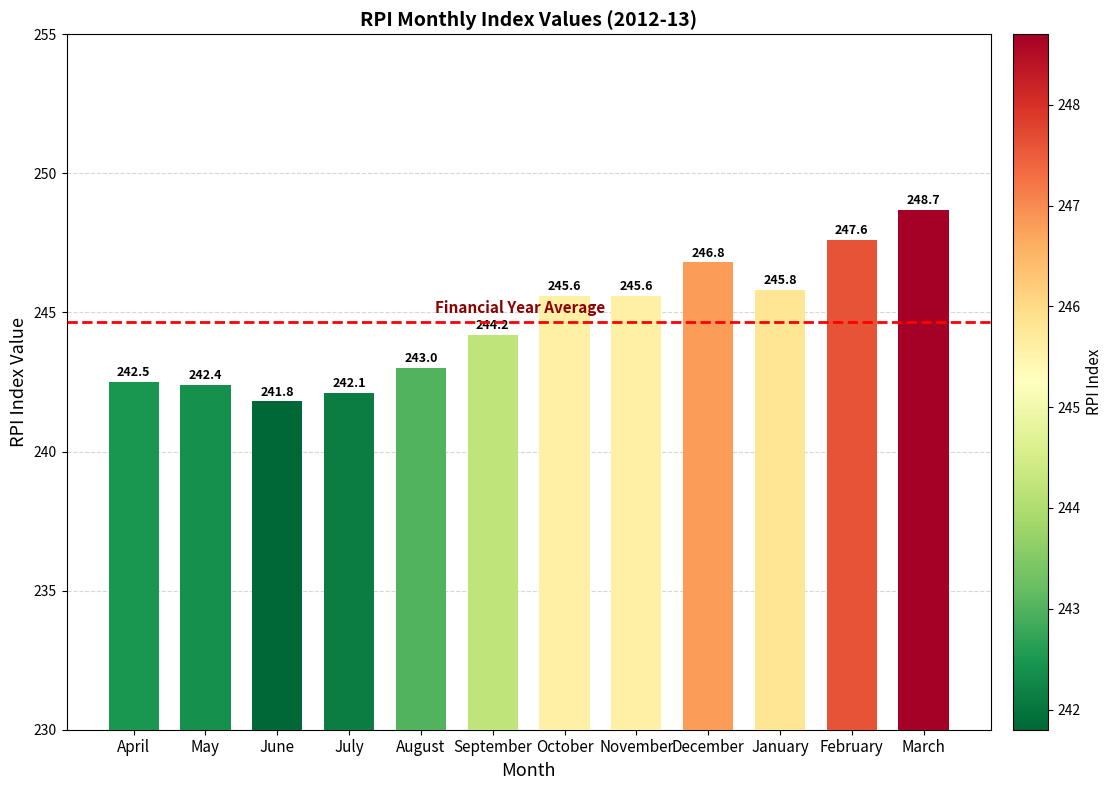

What is the difference between the values at April and February?

5.1